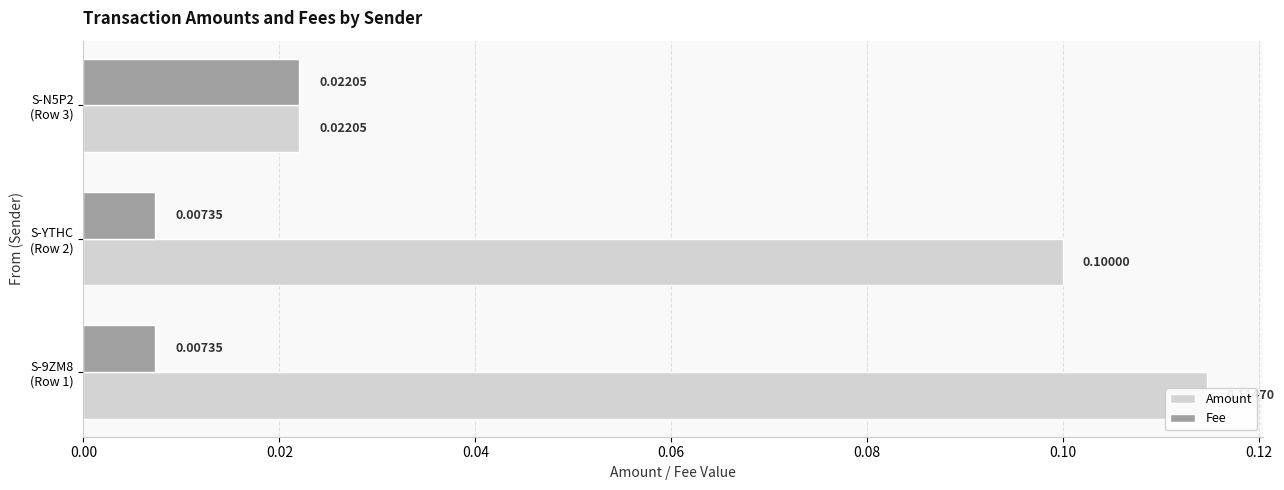

Are the bars horizontal?

Yes